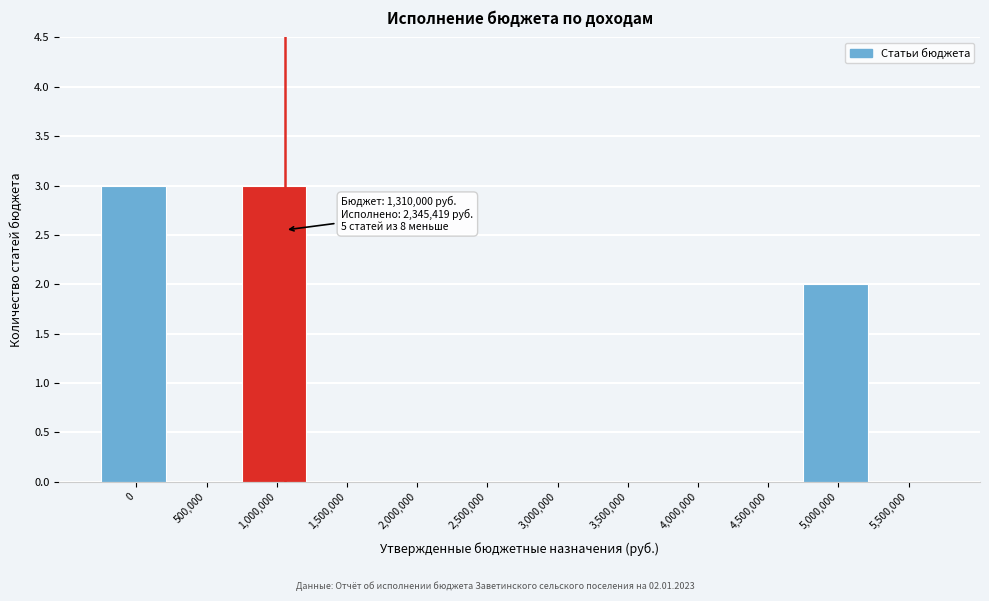

Reading right to left, extract all data points from this chart.

5,500,000=0	5,000,000=2	4,500,000=0	4,000,000=0	3,500,000=0	3,000,000=0	2,500,000=0	2,000,000=0	1,500,000=0	1,000,000=3	500,000=0	0=3